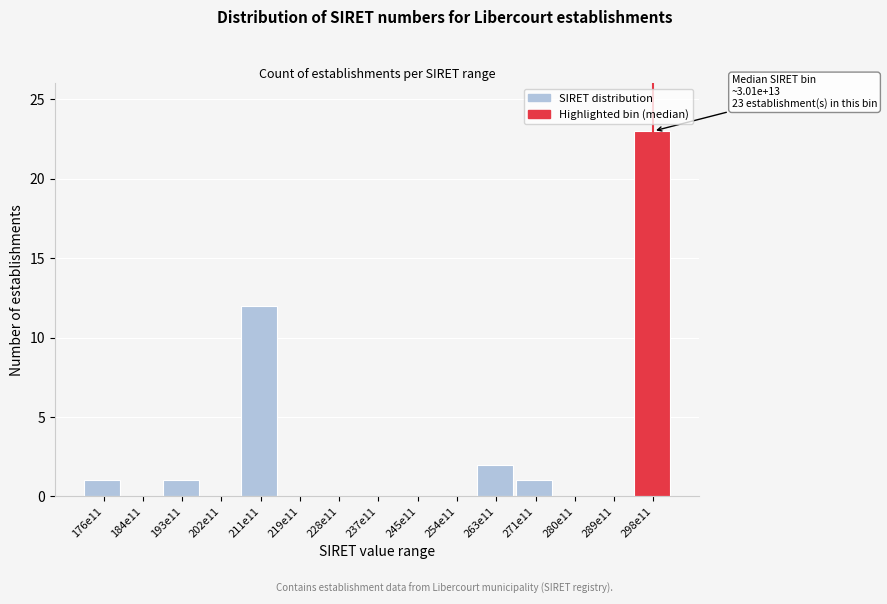

Reading left to right, list all the values displayed in this chart.

176e11=1	184e11=0	193e11=1	202e11=0	211e11=12	219e11=0	228e11=0	237e11=0	245e11=0	254e11=0	263e11=2	271e11=1	280e11=0	289e11=0	298e11=23